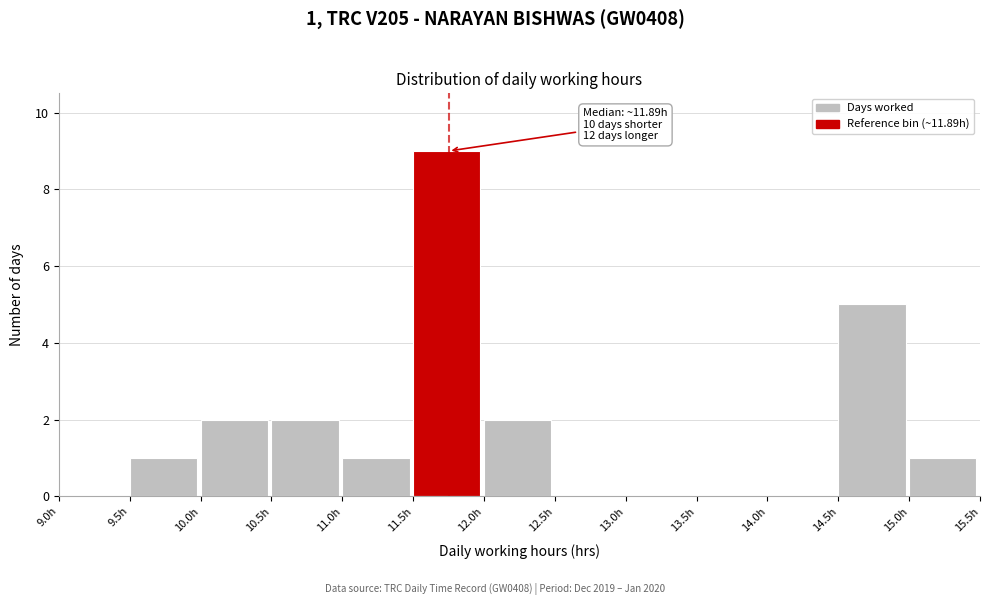

Which range on the x-axis has the tallest bar?

11.5 to 12.0